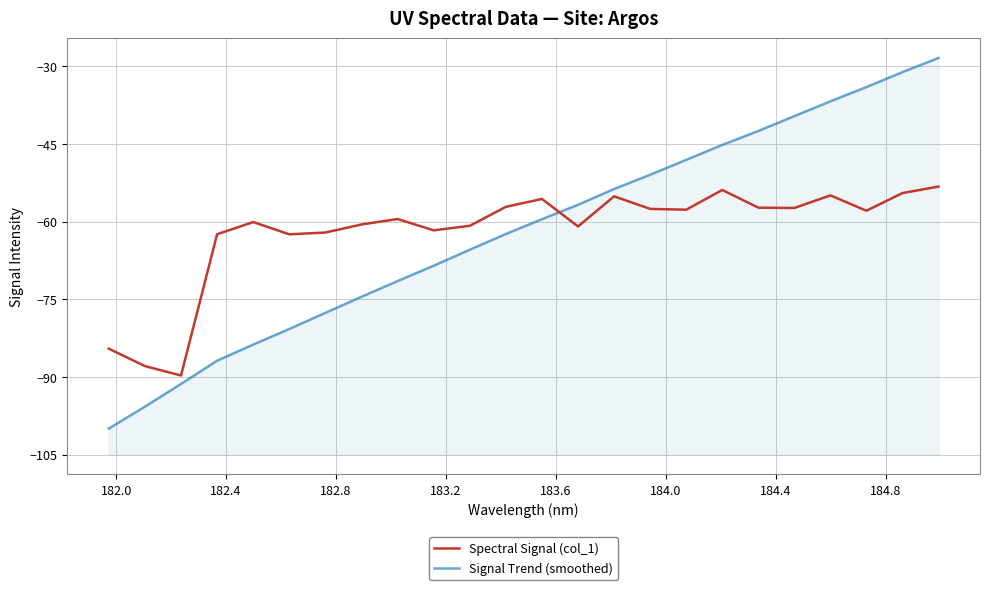

What is the smallest value displayed?

-100.0